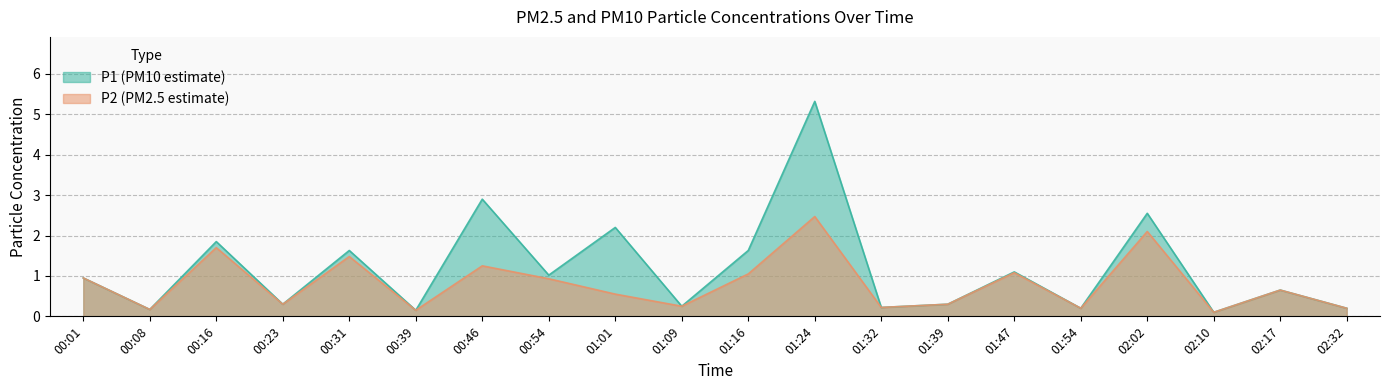

What is the total value across all series at 02:02?

4.7